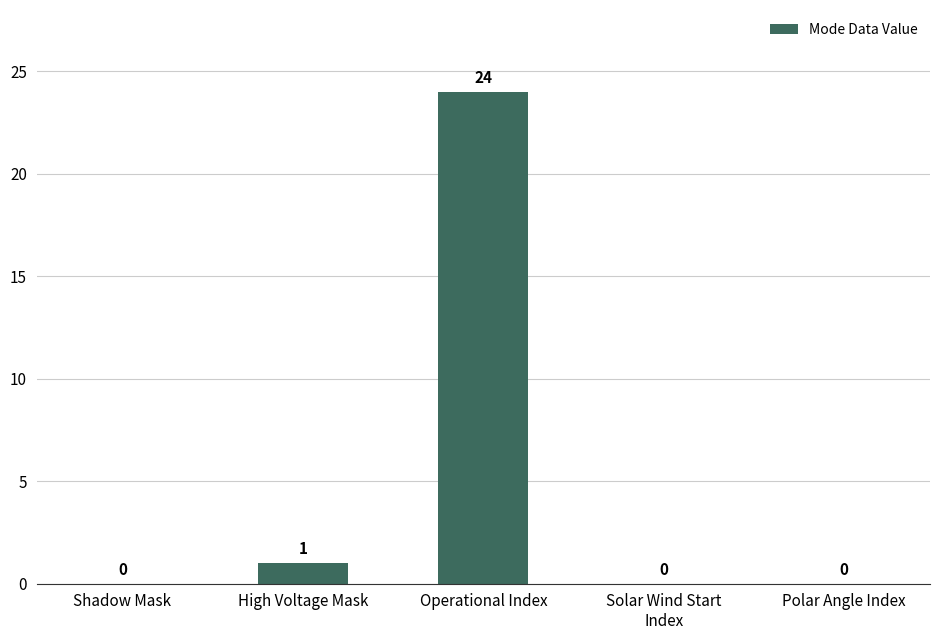

Is it true that the value at Shadow Mask is 14?

False